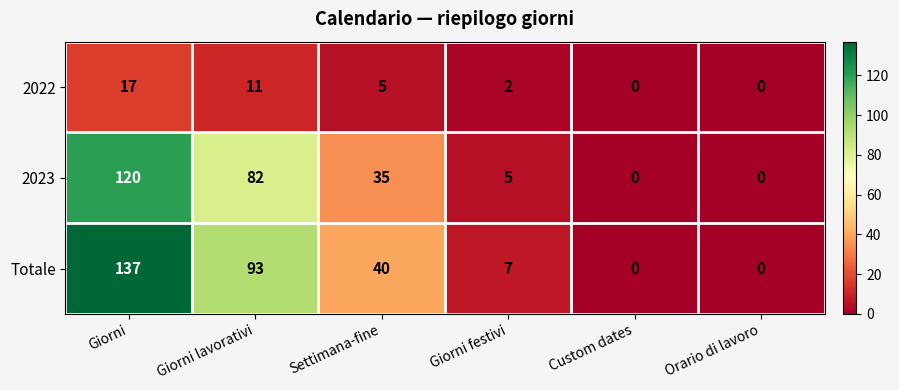

How many values in 2023 are above zero?

4